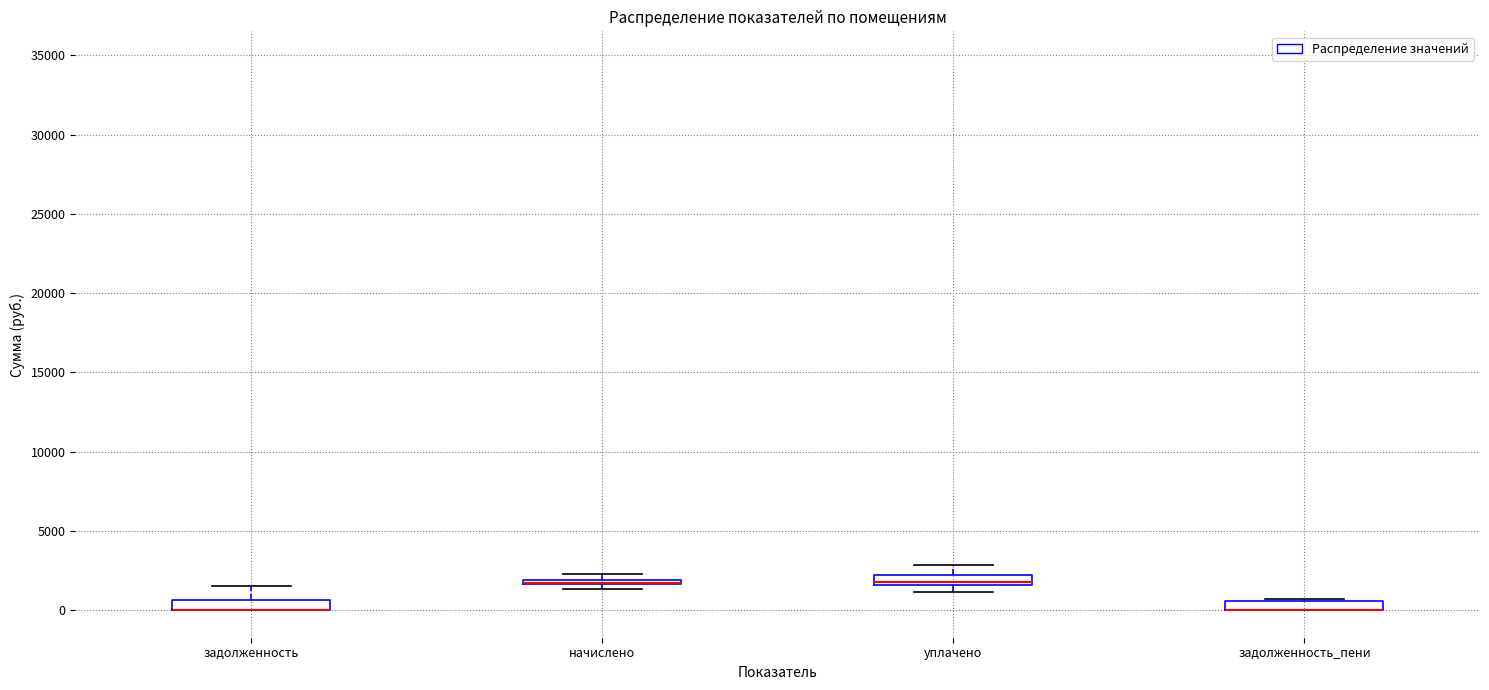

Where is the upper edge of the box for начислено on the y-axis? The values are not printed on the chart, so give them approximately, as read against the axis.

2000